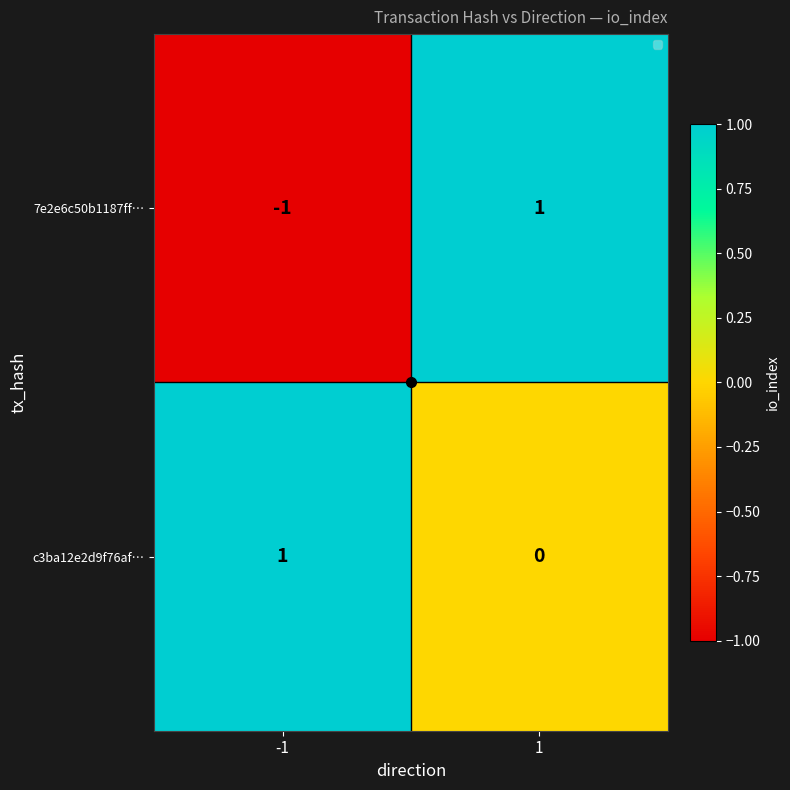

True or false: c3ba12e2d9f76af… has a value of 0 at 1.

True